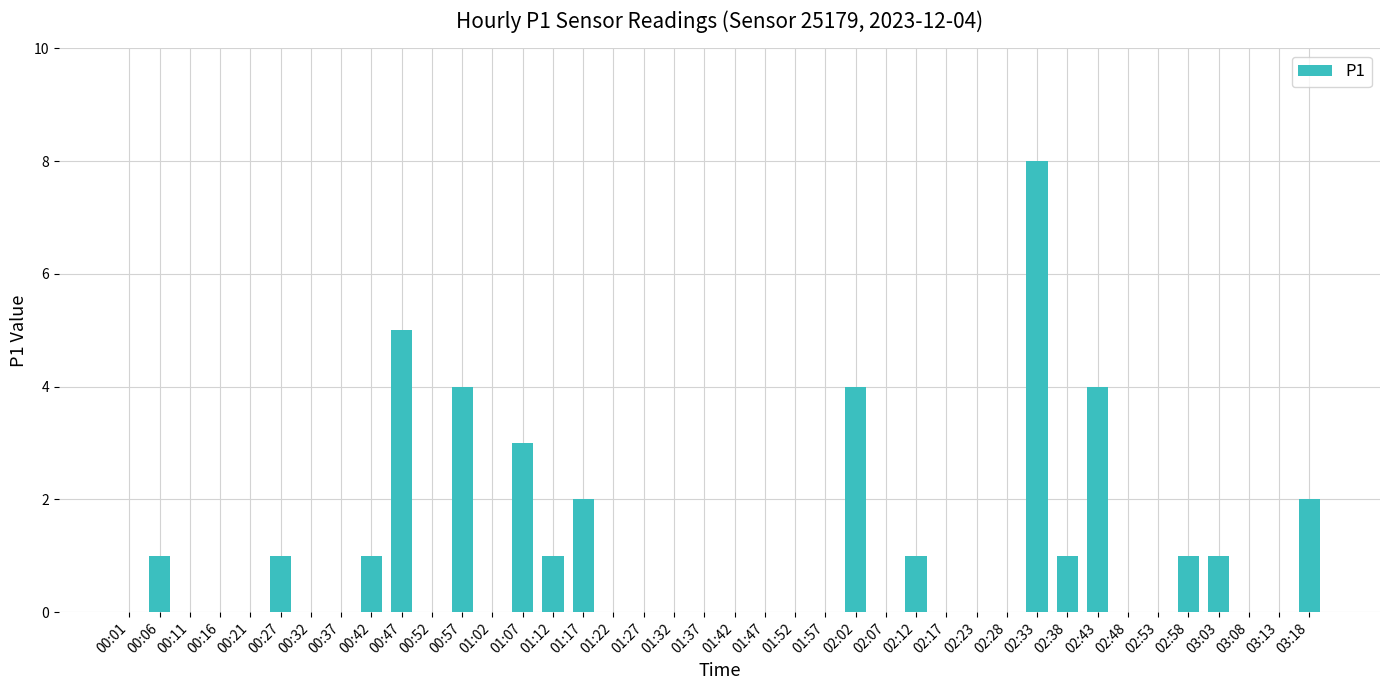

Reading right to left, list all the values displayed in this chart.

03:18=2	03:13=0	03:08=0	03:03=1	02:58=1	02:53=0	02:48=0	02:43=4	02:38=1	02:33=8	02:28=0	02:23=0	02:17=0	02:12=1	02:07=0	02:02=4	01:57=0	01:52=0	01:47=0	01:42=0	01:37=0	01:32=0	01:27=0	01:22=0	01:17=2	01:12=1	01:07=3	01:02=0	00:57=4	00:52=0	00:47=5	00:42=1	00:37=0	00:32=0	00:27=1	00:21=0	00:16=0	00:11=0	00:06=1	00:01=0